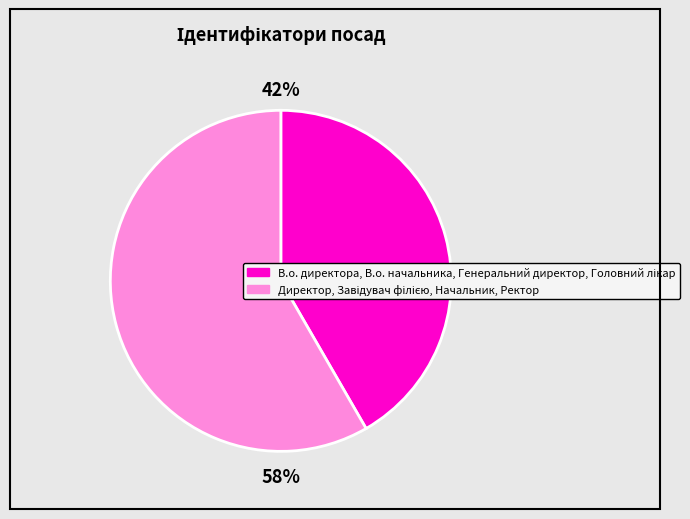

Which slice is the largest?

Завідувач філією